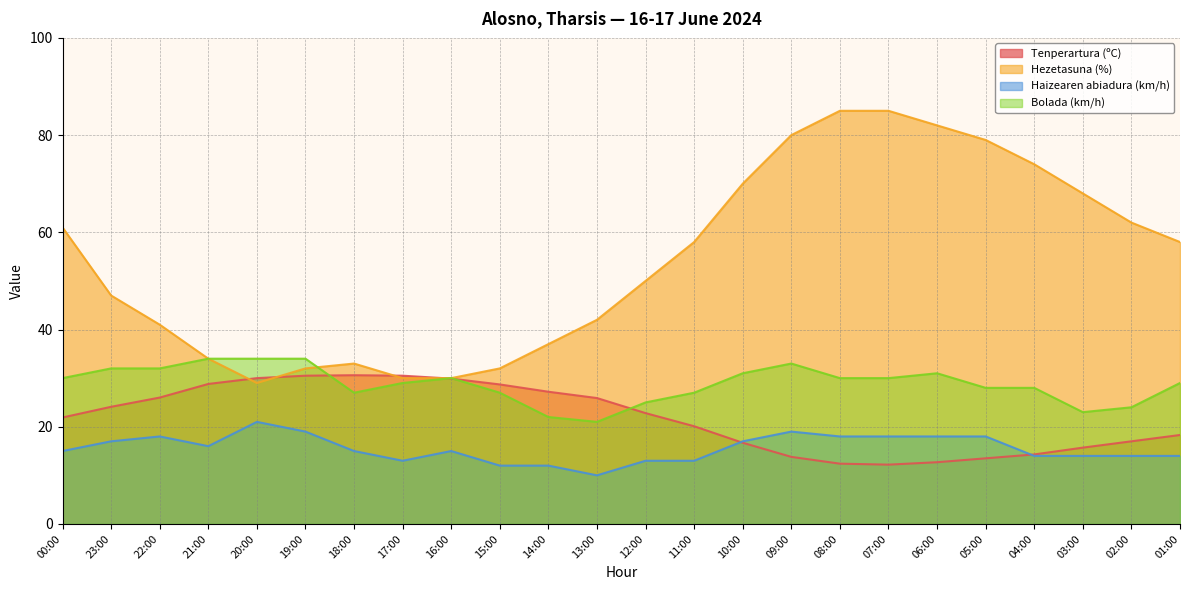

At 23:00, list the series in order from smallest to largest.

Haizearen abiadura (km/h), Tenperartura (ºC), Bolada (km/h), Hezetasuna (%)